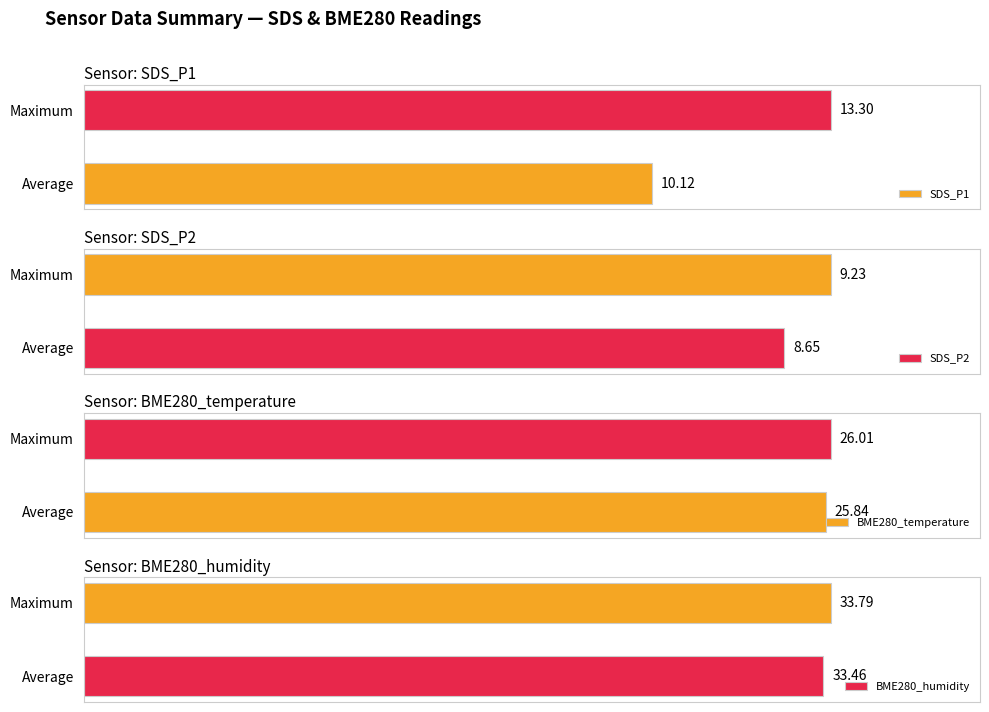

Where is SDS_P1 nearest to the value 11?

Average